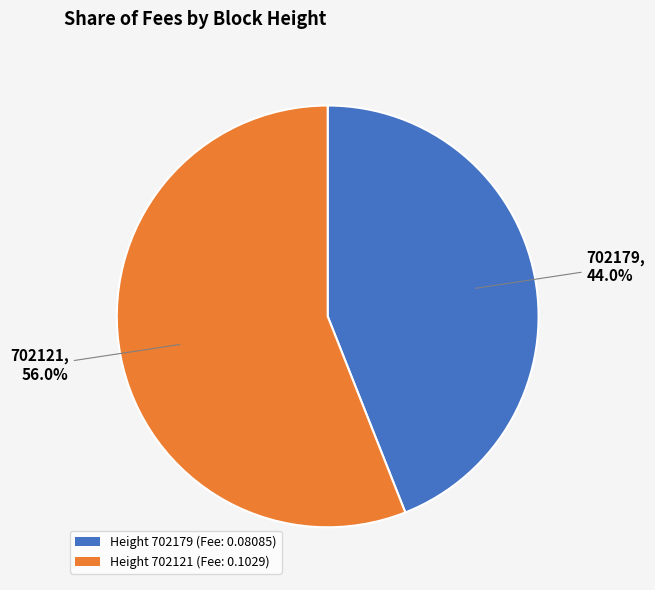

How many segments does this pie chart have?

2